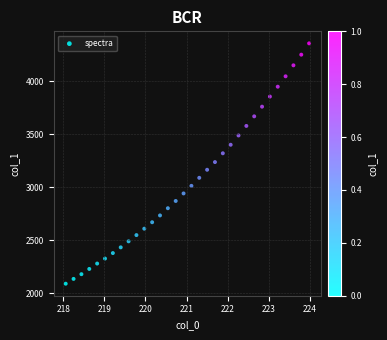

What is the range of X values (max minus min)?

5.9